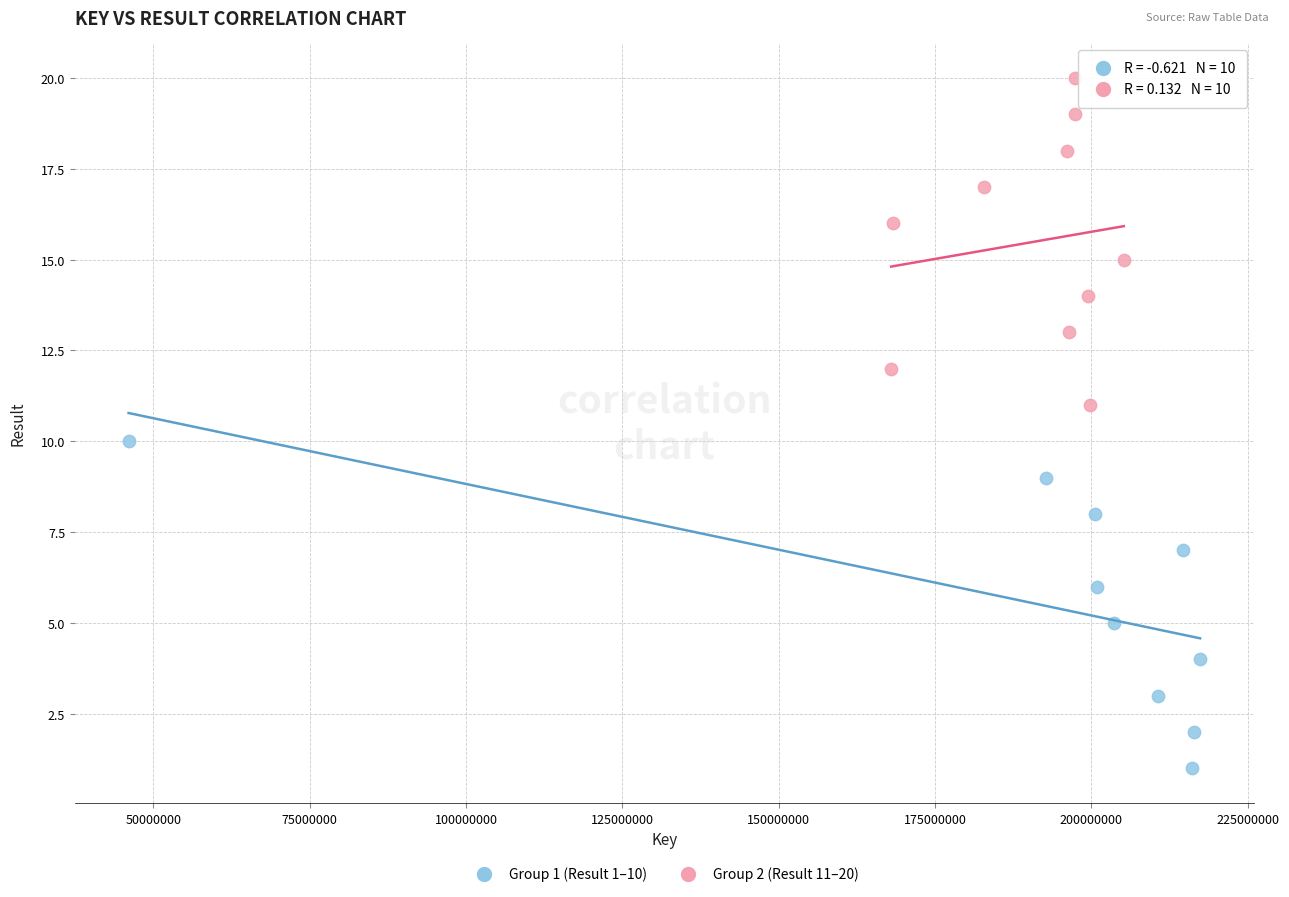

Which series reaches the maximum Y coordinate?

Group 2 (Result 11–20)